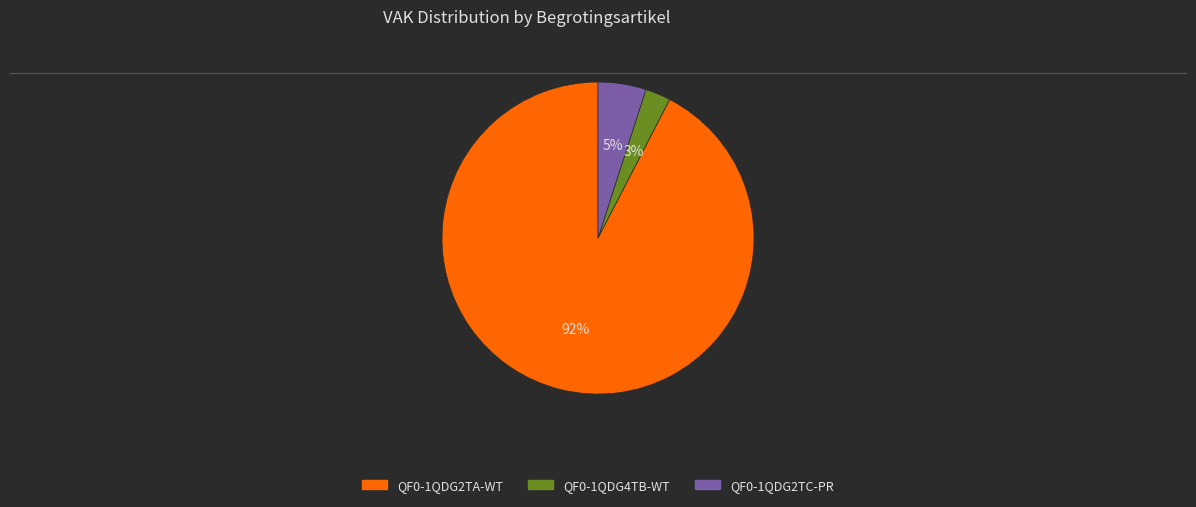

To the nearest percent, what portion does QF0-1QDG2TA-WT represent?

92%